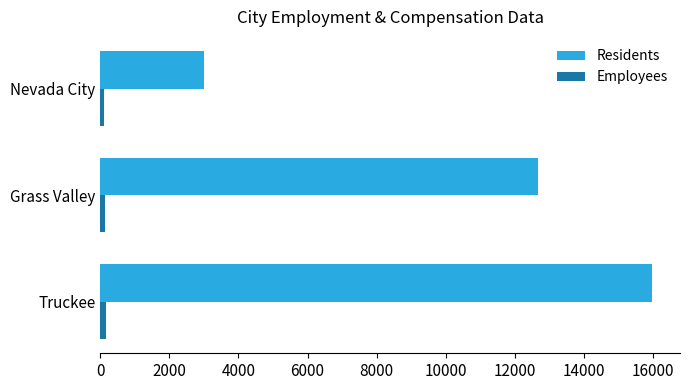

At which label is Residents closest to 9498?

Grass Valley